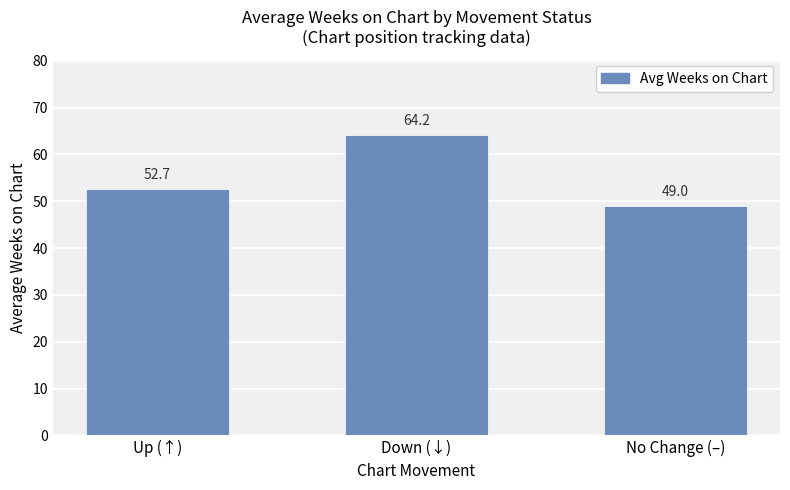

Reading right to left, what are all the values shown in this chart?

No Change (–)=49.0	Down (↓)=64.2	Up (↑)=52.7